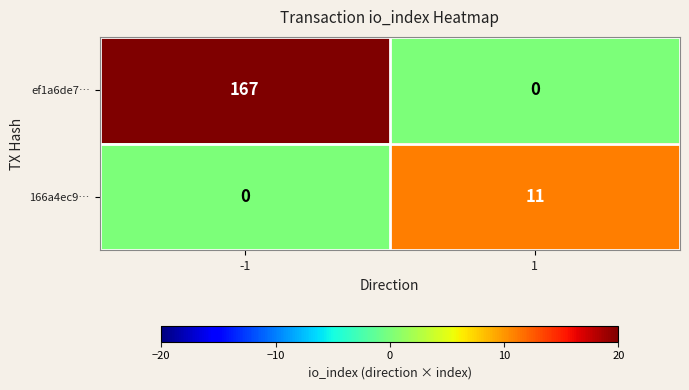

Which label corresponds to the largest value in the chart?

-1